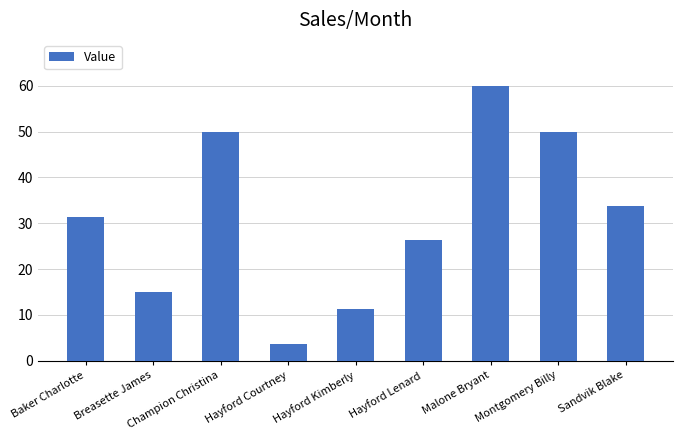

What is the value of the 7th bar from the left?

60.0